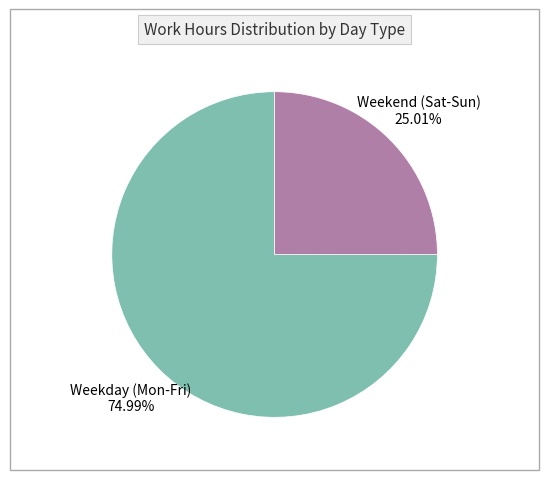

Is there a majority slice in this chart?

Yes